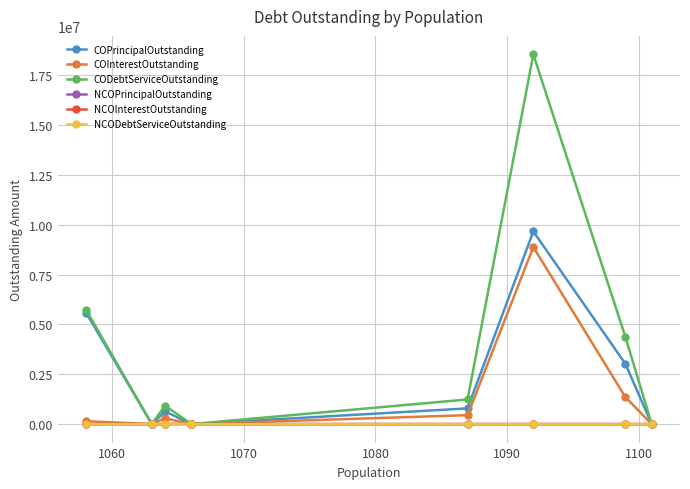

How many lines are shown in the chart?

6